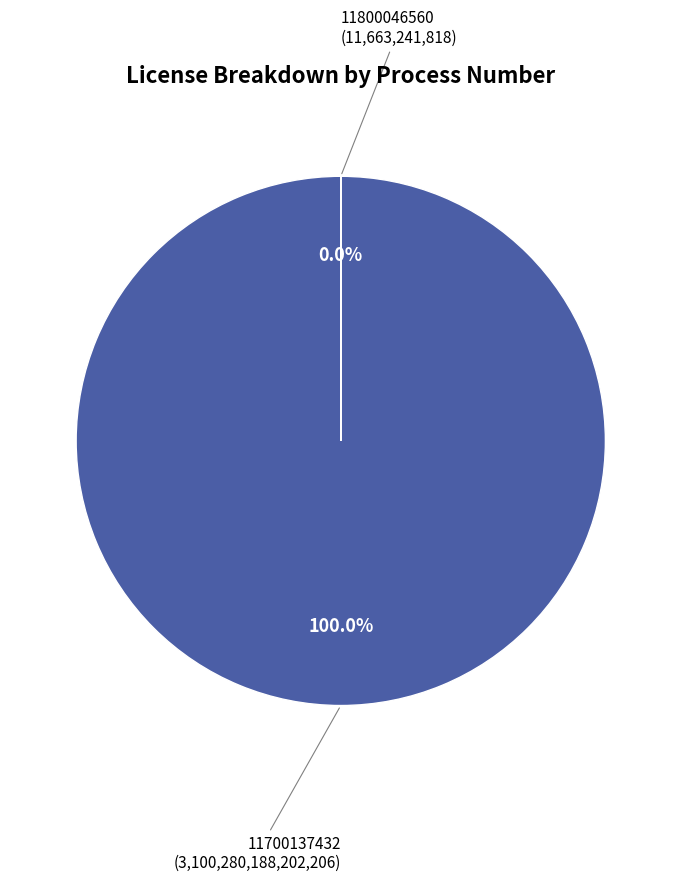

To the nearest percent, what is the average slice percentage?

50%